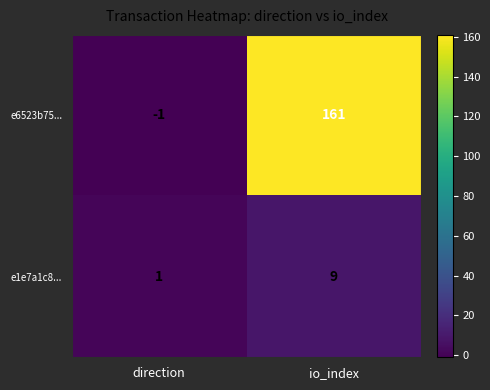

True or false: e6523b75... has a value of -1 at direction.

True